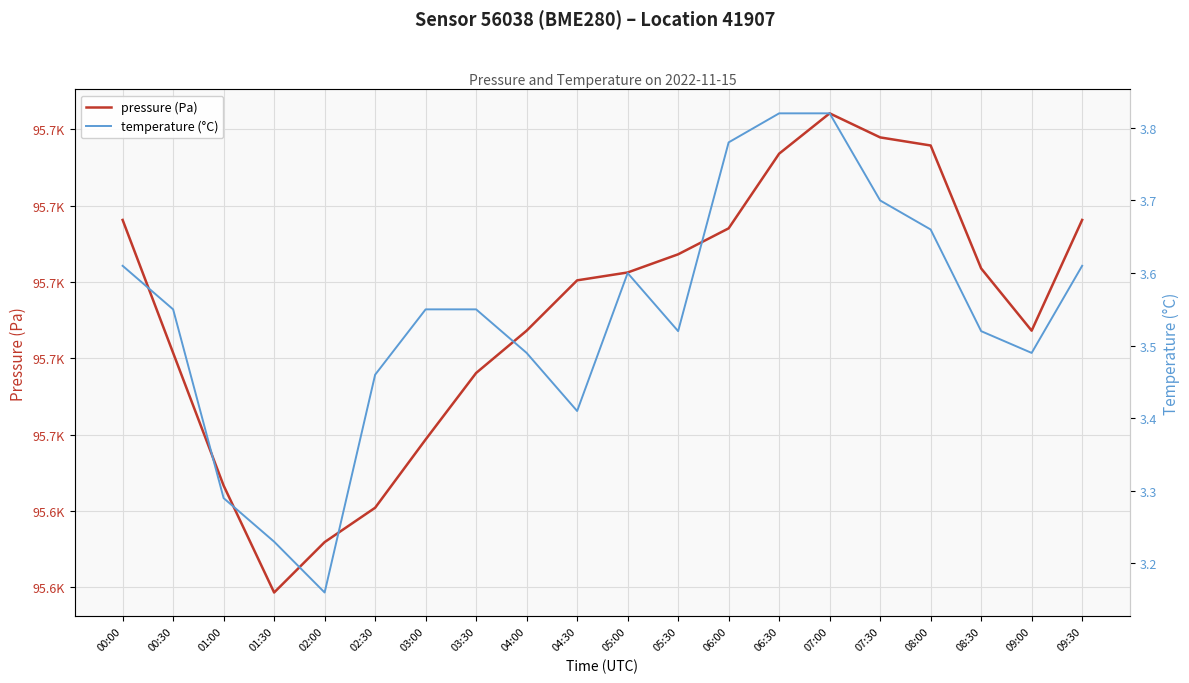

The temperature (°C) series shows 0.8 at 01:00. True or false?

False